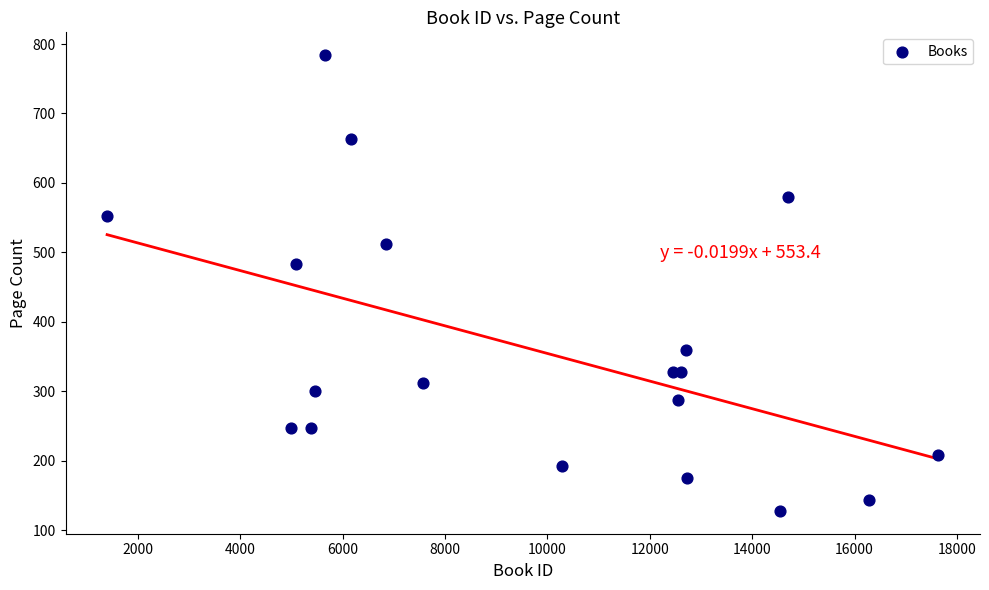

What Y value in the scatter plot is closest to 456?

484